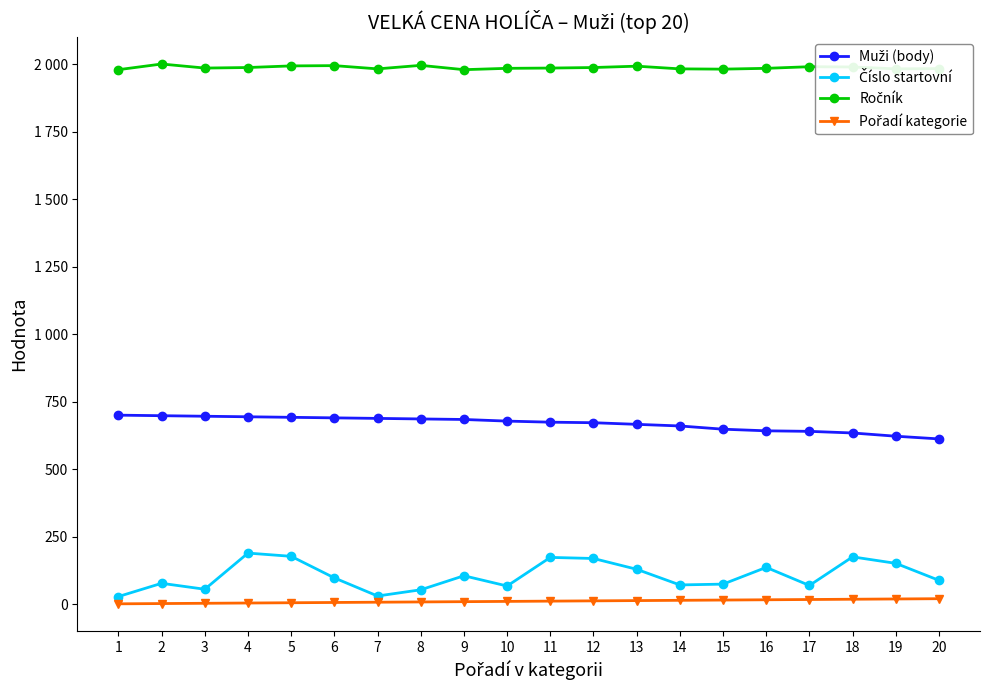

Does the chart have visible grid lines?

No